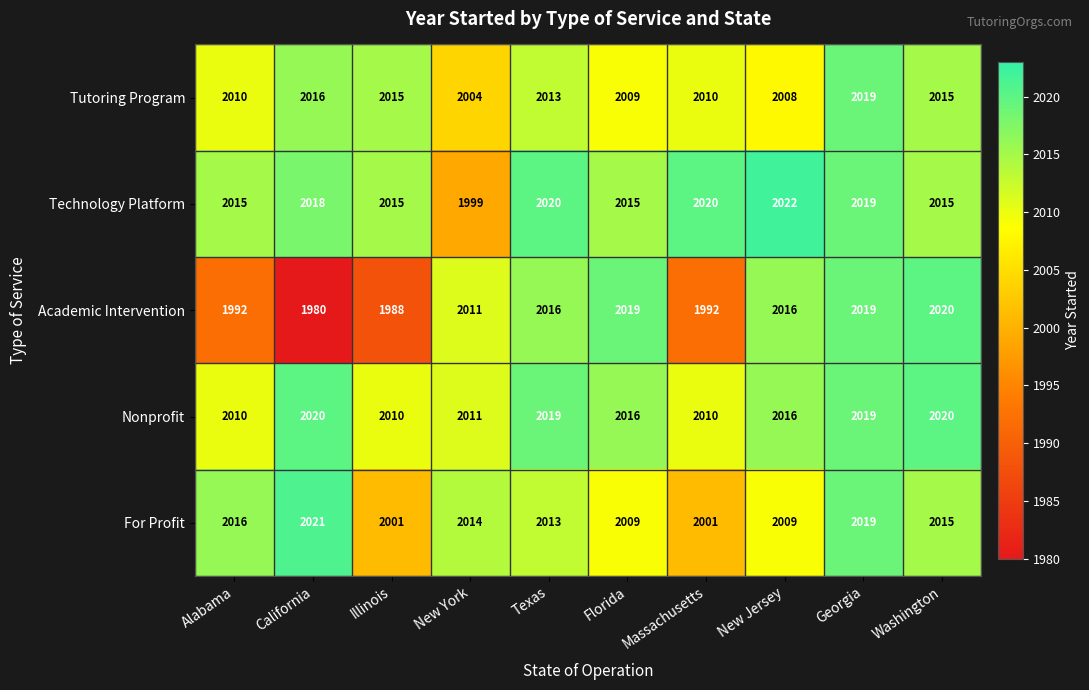

What is the difference between the highest and lowest values at Texas?

7